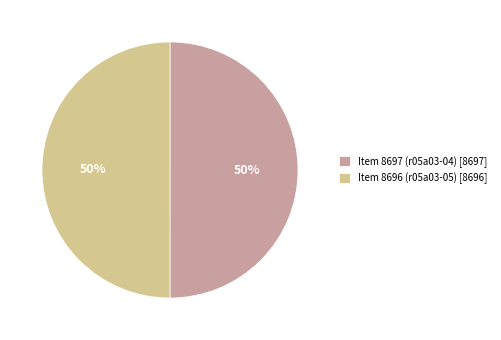

To the nearest percent, what percentage of the pie is Item 8697 (r05a03-04) [8697]?

50%